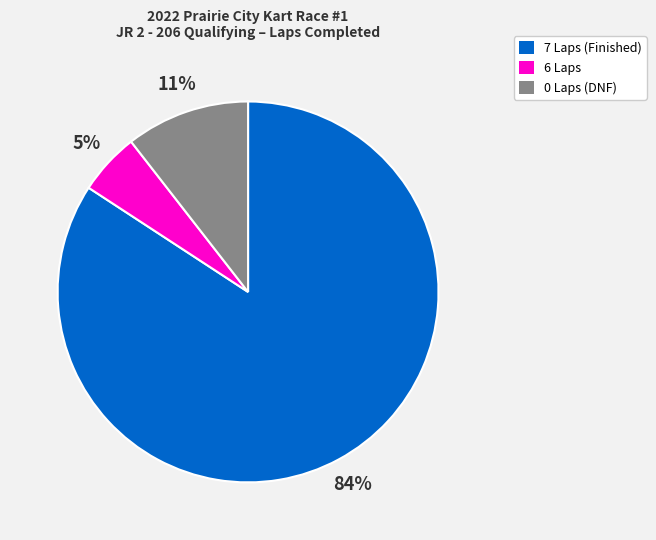

Which has a higher value, 6 Laps or 0 Laps (DNF)?

0 Laps (DNF)